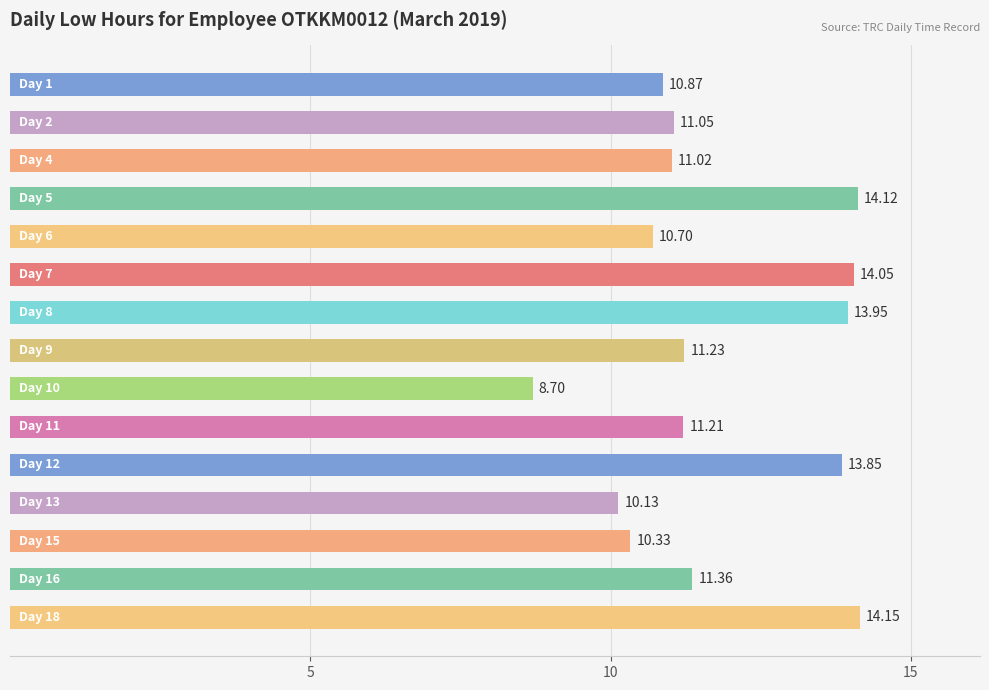

What is the sum of all values?

176.7